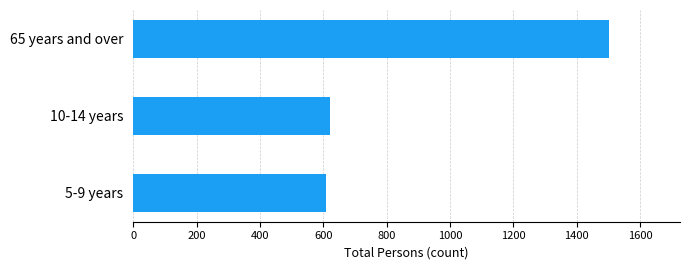

The chart shows a value of 2631 at 65 years and over. True or false?

False